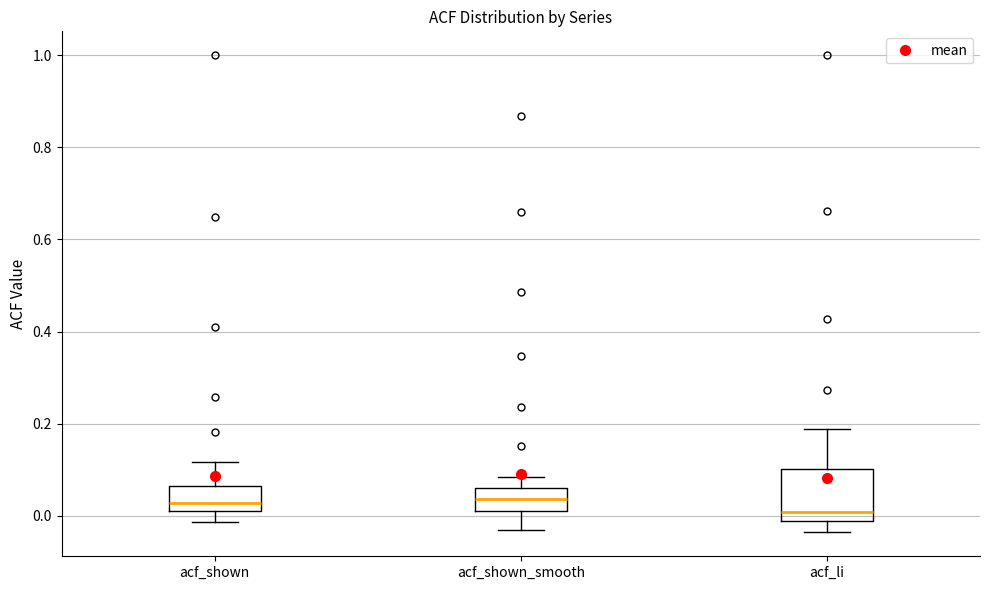

Reading left to right, read every box against the y-axis: the position of its median line, the range the box covers, and the ends of its whiskers. The values are not printed on the chart, so give them approximately, as read against the axis.

acf_shown: median 0.02 (just above the box's lower edge), box 0.02 to 0.06, whiskers -0.02 to 0.12
acf_shown_smooth: median 0.04, box 0.02 to 0.06, whiskers -0.04 to 0.08
acf_li: median 0.00, box -0.02 to 0.10, whiskers -0.04 to 0.18